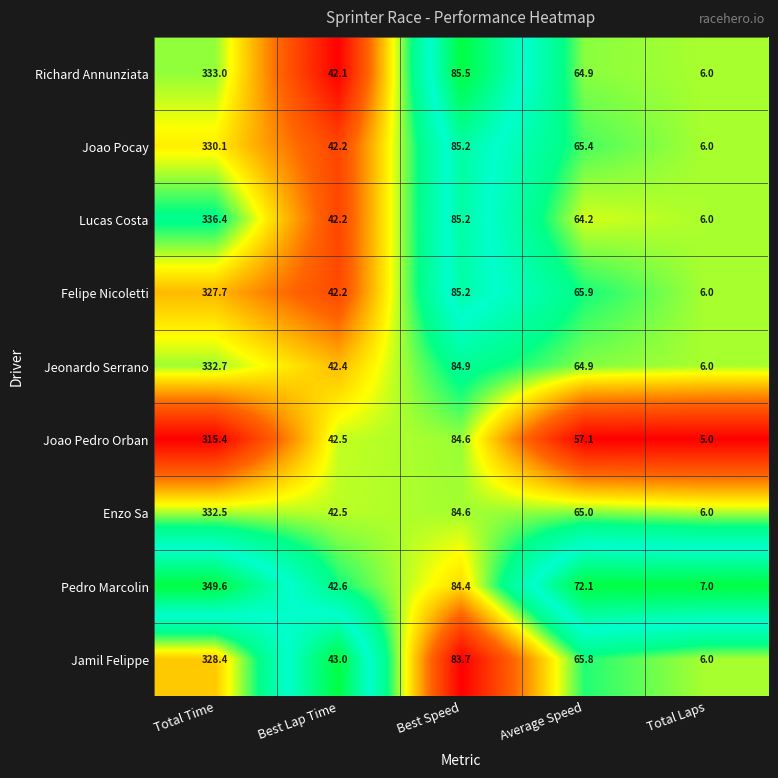

At which category is the sum across all series the highest?

Total Time